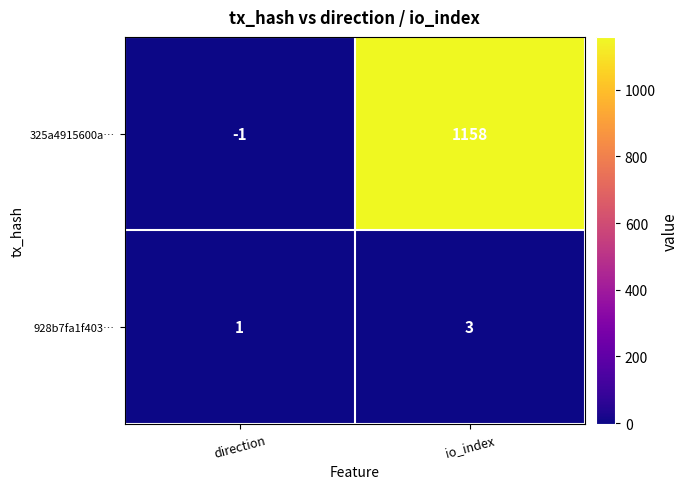

Between direction and io_index, which series saw the biggest shift?

325a4915600a…